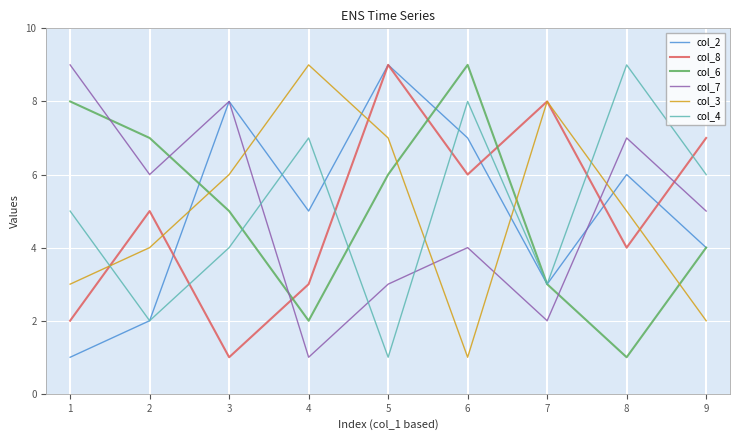

Reading left to right, extract all data points from this chart.

col_2: 1	2	8	5	9	7	3	6	4
col_8: 2	5	1	3	9	6	8	4	7
col_6: 8	7	5	2	6	9	3	1	4
col_7: 9	6	8	1	3	4	2	7	5
col_3: 3	4	6	9	7	1	8	5	2
col_4: 5	2	4	7	1	8	3	9	6